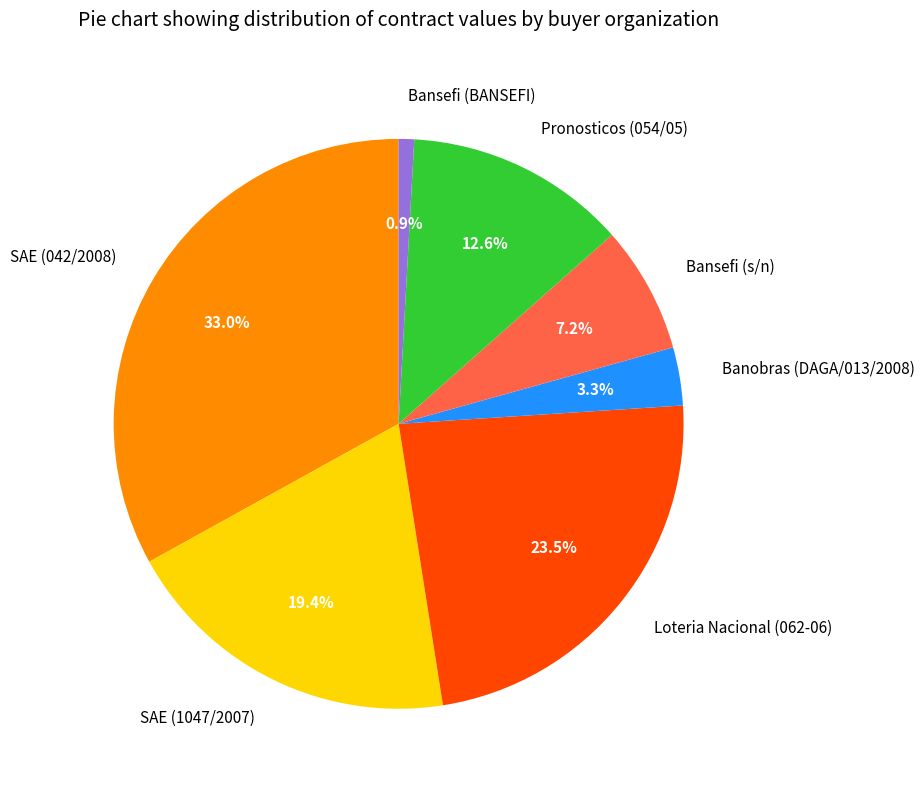

Rank the categories by value from lowest to highest.

Bansefi (BANSEFI), Banobras (DAGA/013/2008), Bansefi (s/n), Pronosticos (054/05), SAE (1047/2007), Loteria Nacional (062-06), SAE (042/2008)